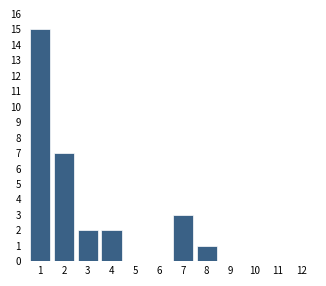

Reading left to right, extract all data points from this chart.

1=15	2=7	3=2	4=2	5=0	6=0	7=3	8=1	9=0	10=0	11=0	12=0